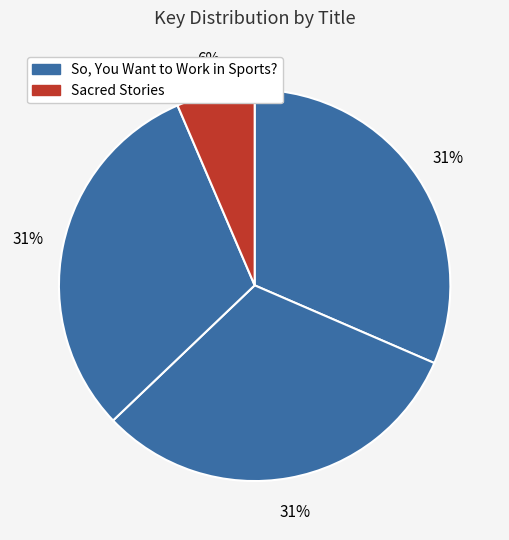

Count the number of slices in the pie.

4